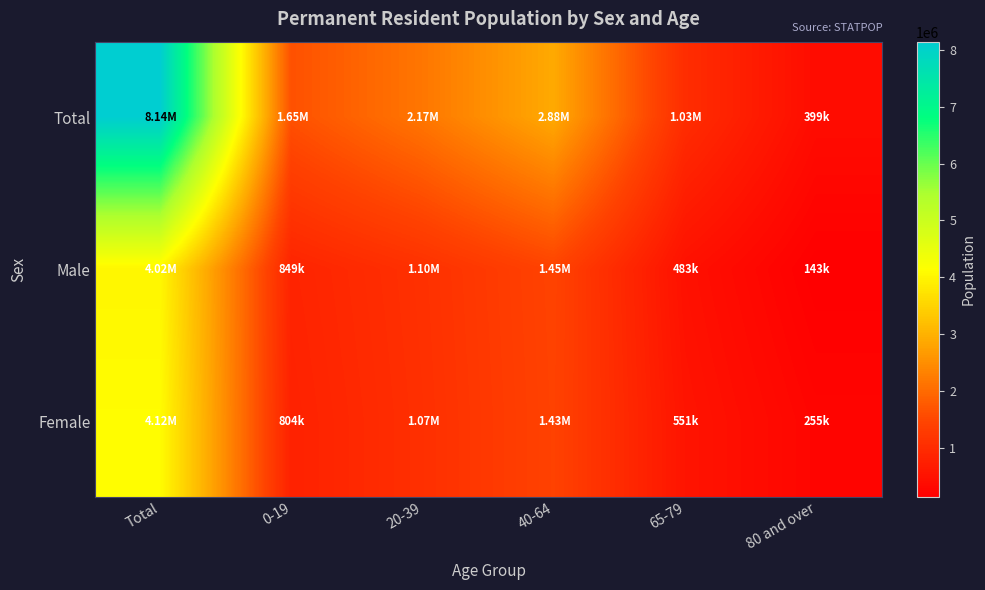

Which has a higher value, 65-79 or Total?

Total